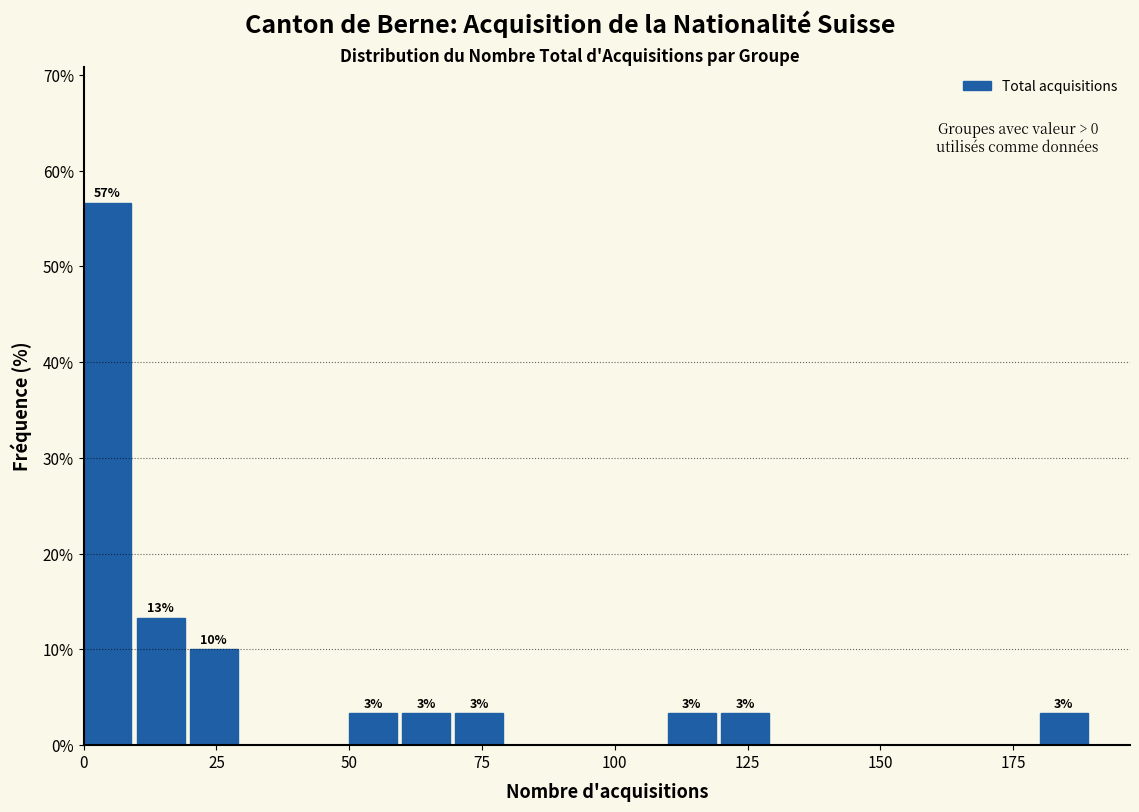

Read against the x-axis, roughly where is the centre of the tallest bar?

5